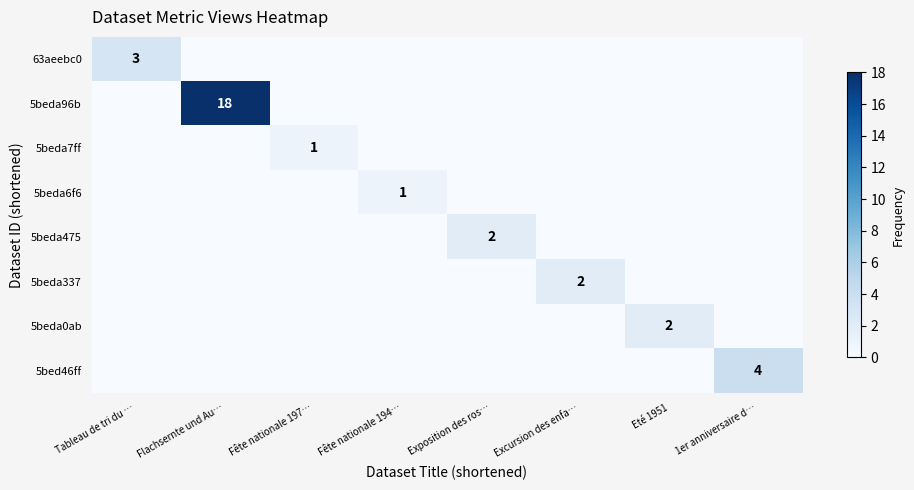

Which label corresponds to the smallest value in the chart?

Flachsernte und Au…